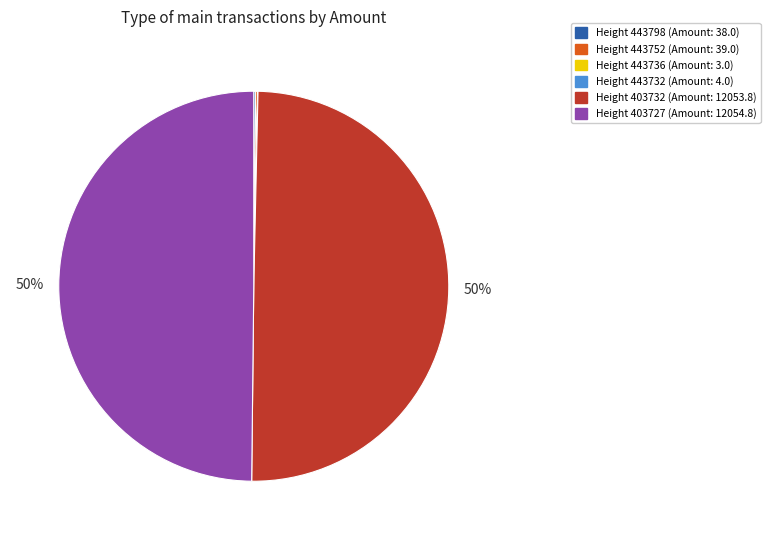

To the nearest percent, what is the average slice percentage?

17%